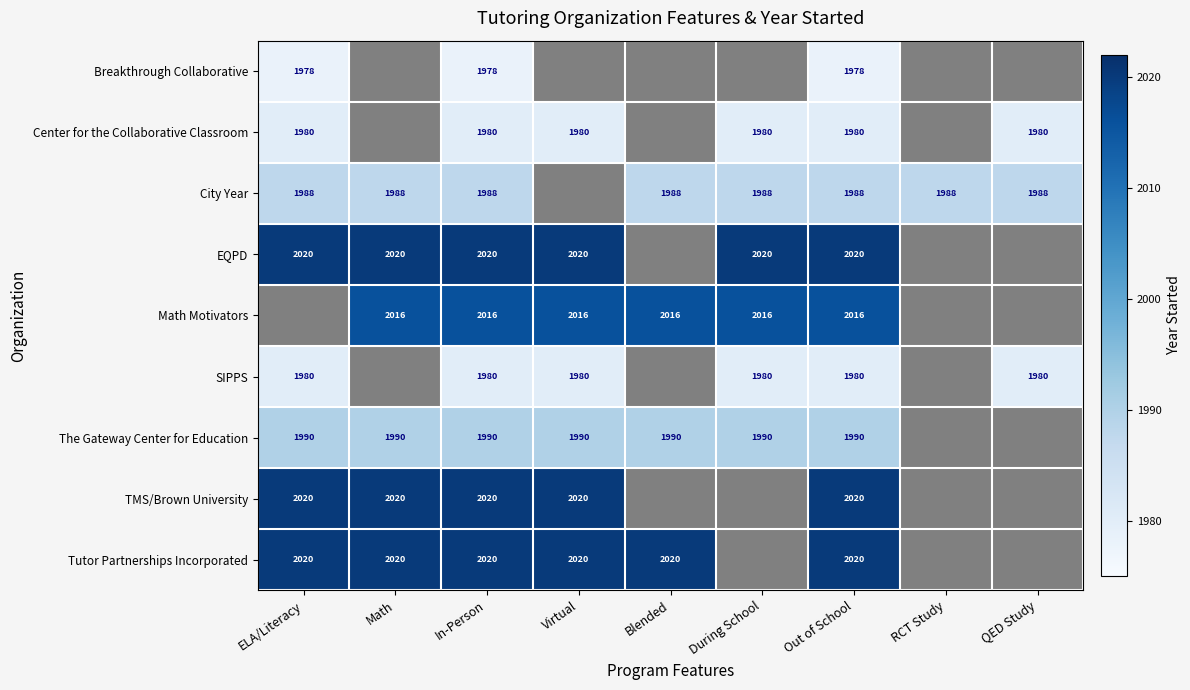

The value of Tutor Partnerships Incorporated at ELA/Literacy is 2662. True or false?

False